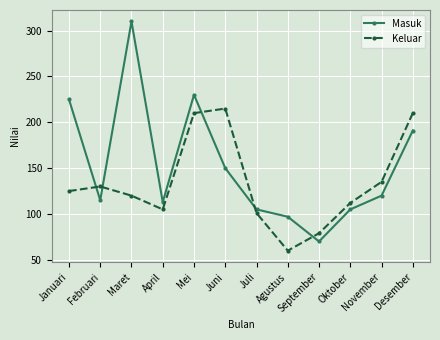

Reading right to left, what are all the values shown in this chart?

Masuk: 191	120	105	70	97	105	150	230	113	310	115	225
Keluar: 210	135	112	79	60	101	215	210	105	120	130	125